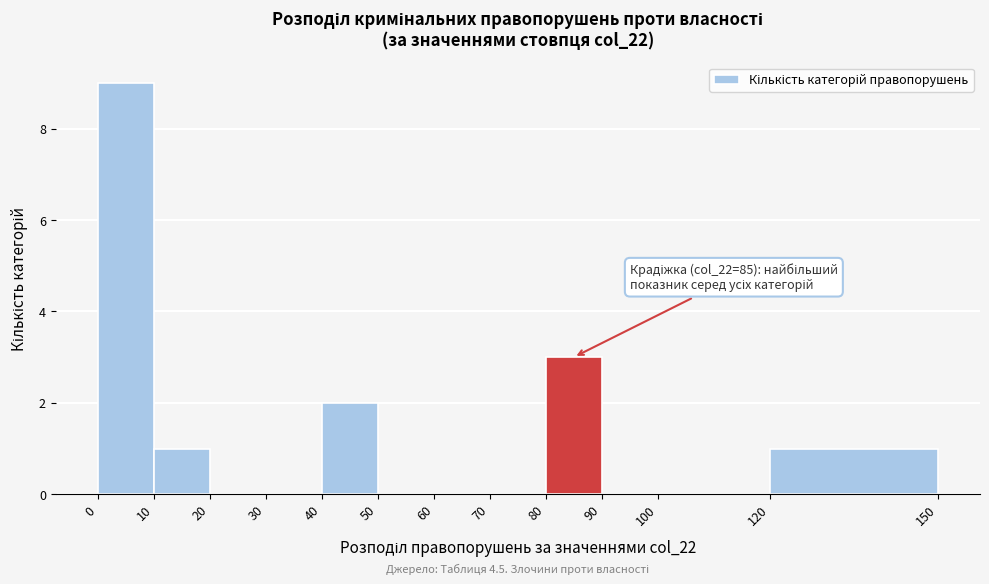

Over which range of the x-axis is the bar tallest?

0 to 10